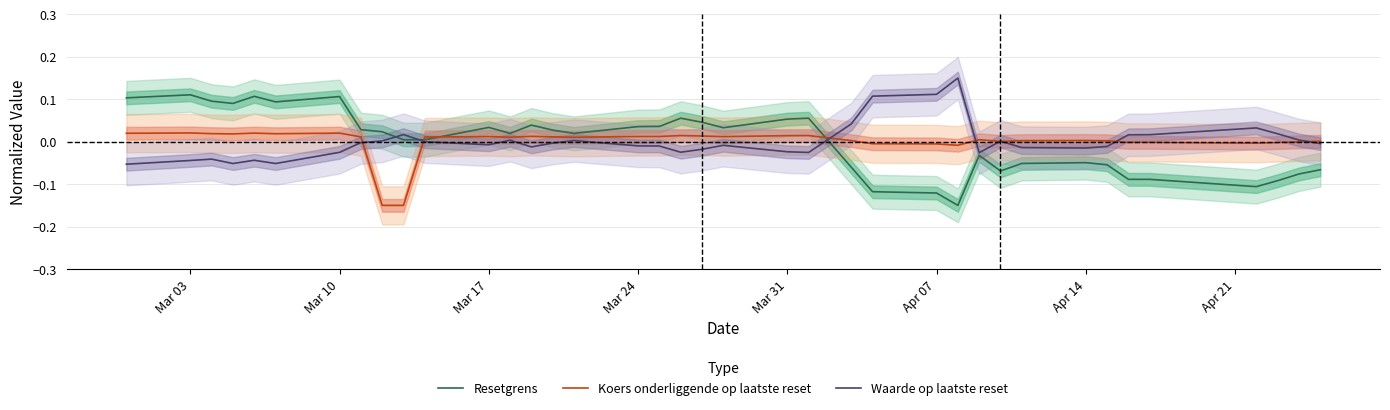

True or false: Resetgrens and Koers onderliggende op laatste reset cross at least once.

True